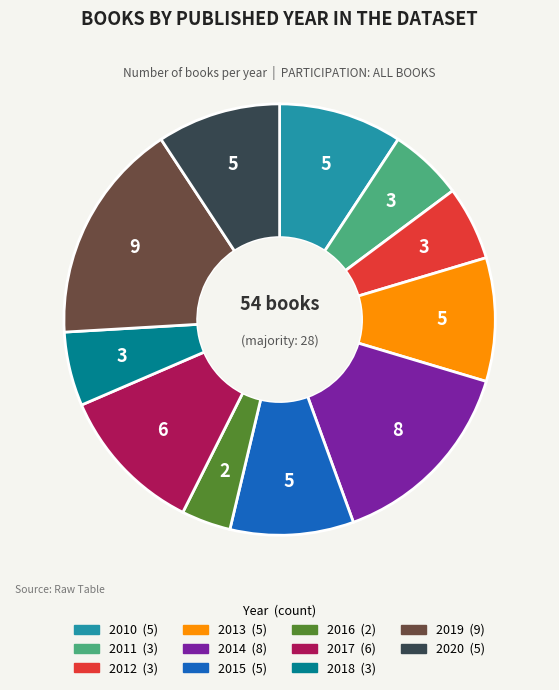

Is the sum of 2020 and 2016 greater than half?

No